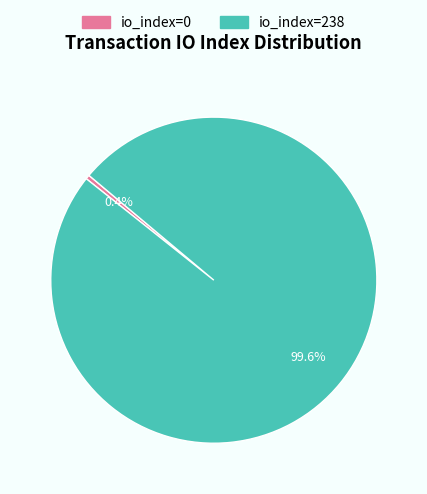

Is it true that io_index=238 is 91% of the pie?

False